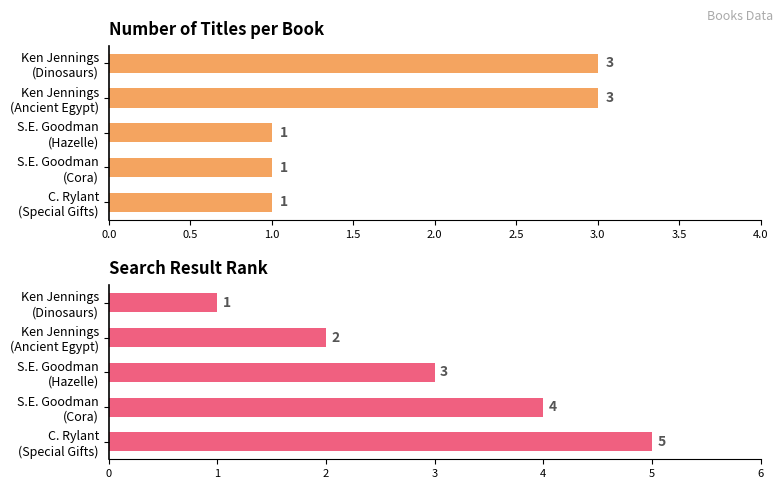

Reading right to left, transcribe all the data shown in this chart.

Number of Titles: 1	1	1	3	3
Result Rank: 5	4	3	2	1